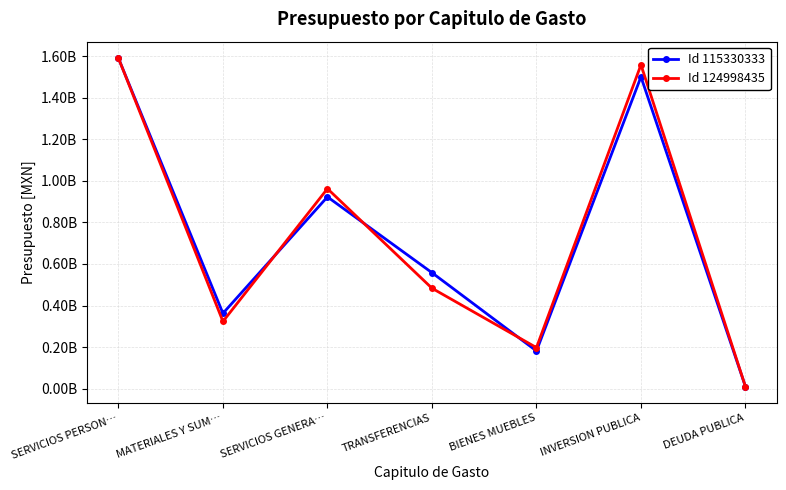

Is it true that Id 124998435 equals 118000684.9 at MATERIALES Y SUM…?

False